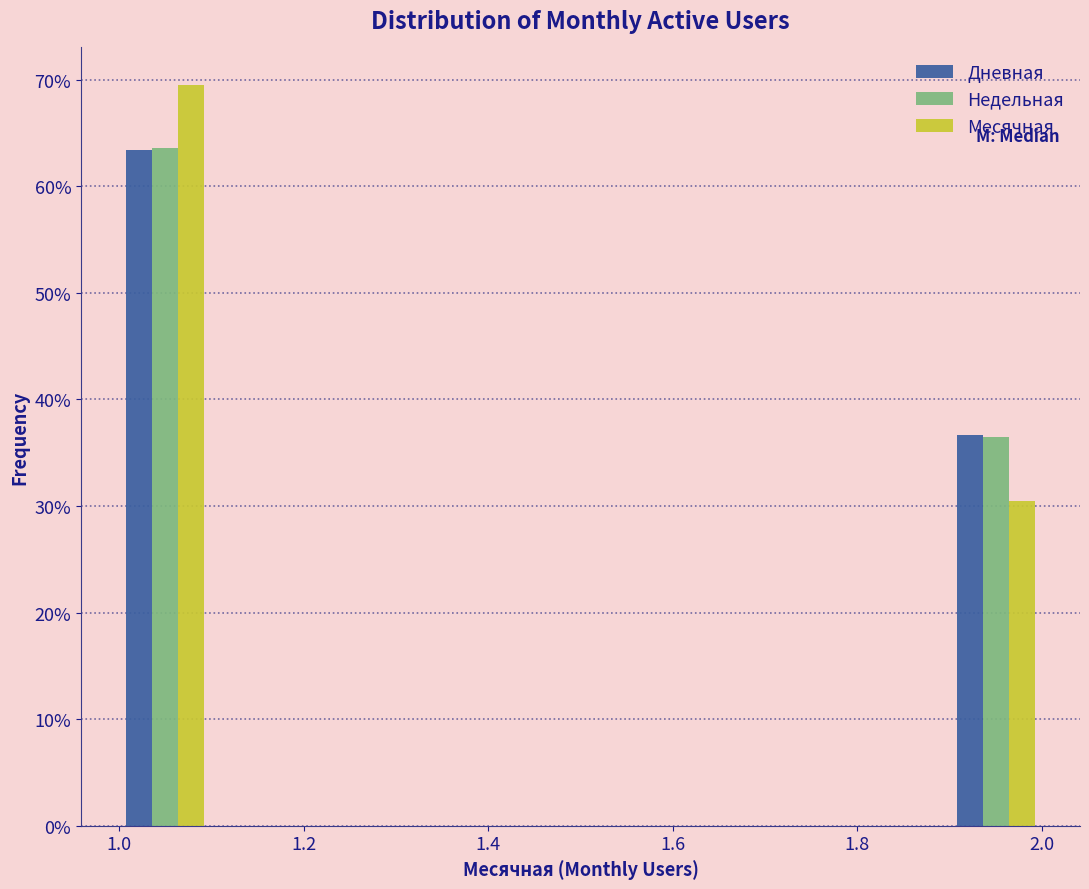

In the Дневная series, which range on the x-axis has the tallest bar?

1.0 to 1.1